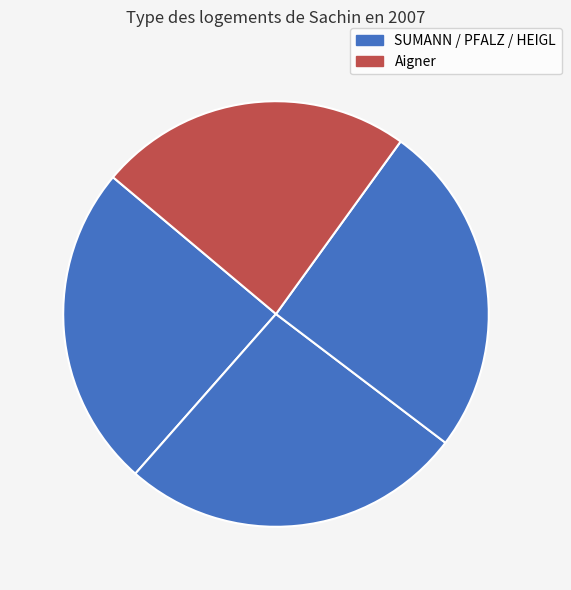

Count the number of slices in the pie.

4